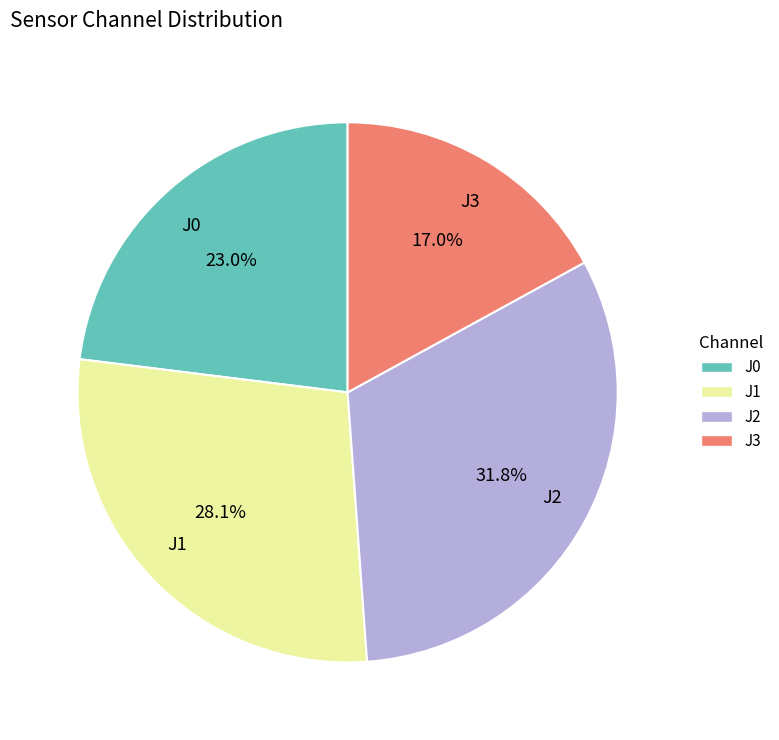

Rank the categories by value from highest to lowest.

J2, J1, J0, J3